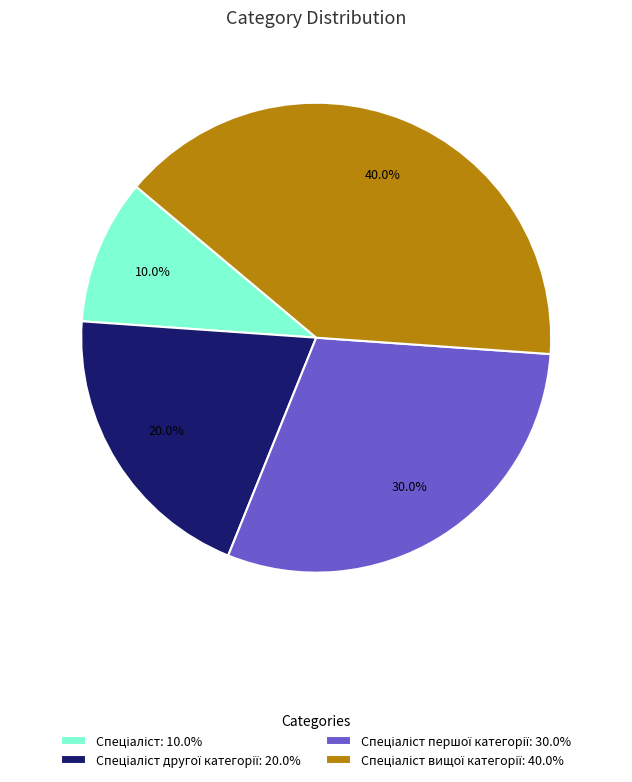

Does any single category account for the majority?

No